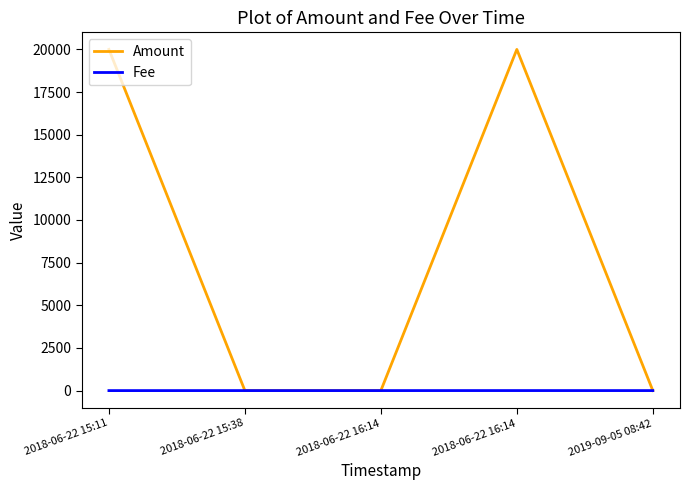

What are all the series names shown in the legend?

Amount, Fee